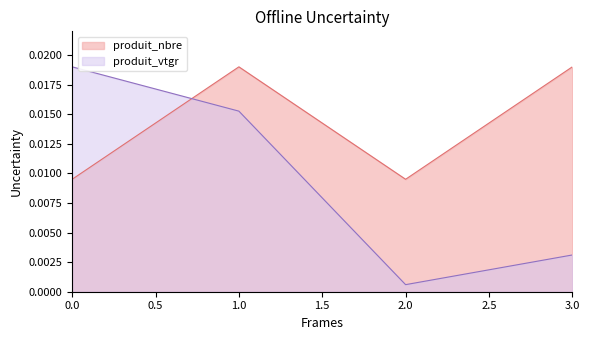

Is it true that produit_vtgr equals 0.0 at 0?

False